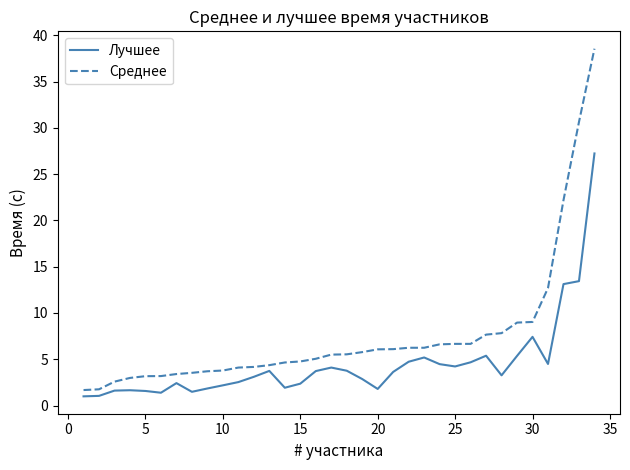

True or false: Лучшее has more than 0 points higher than both neighbors.

True